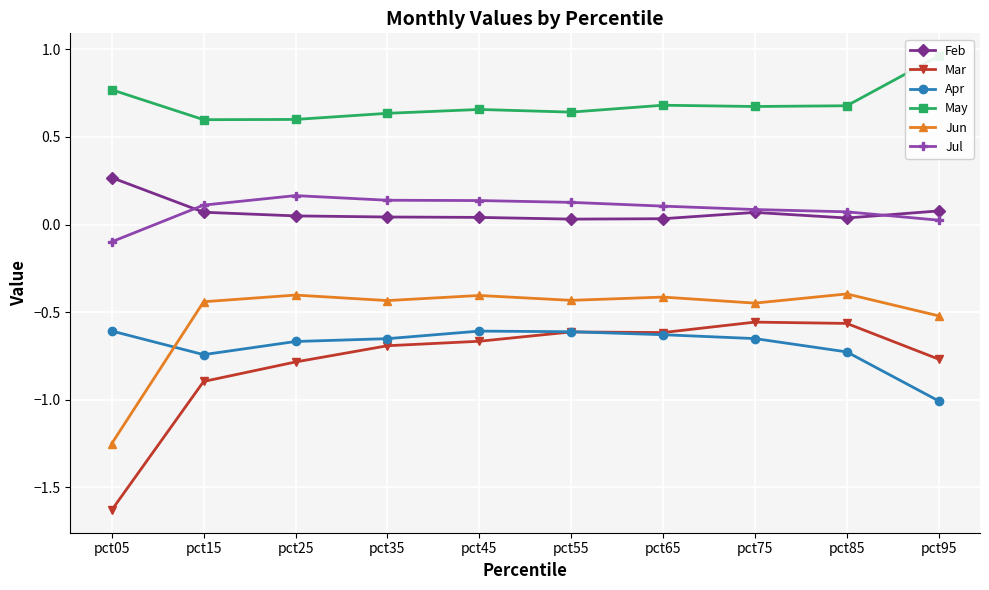

True or false: Jun has a value of -0.2 at pct75.

False